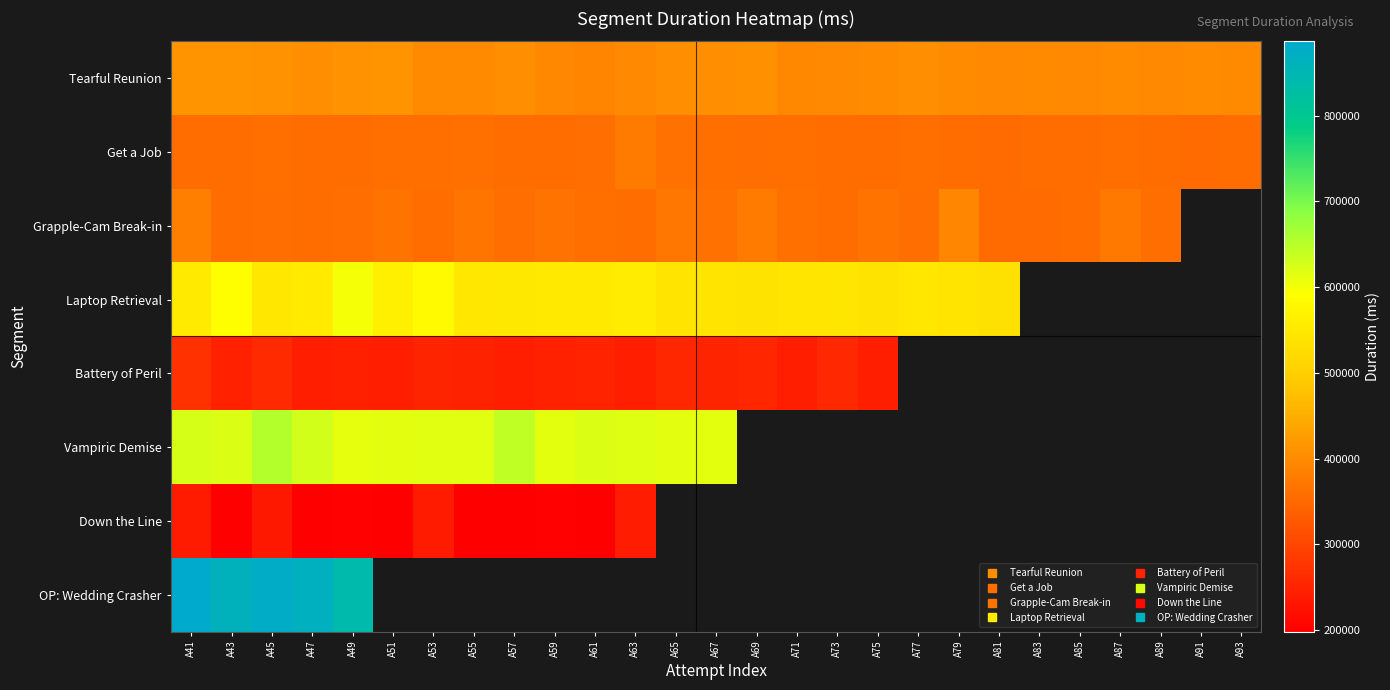

How many series are shown in this chart?

8